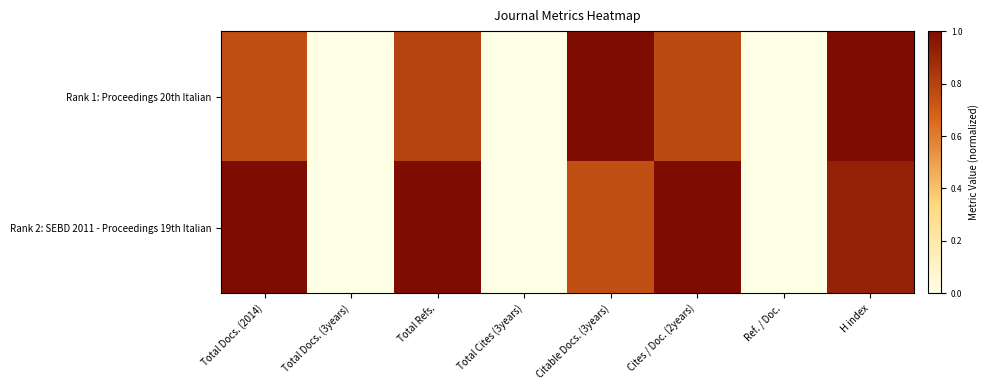

Rank the series at Total Docs. (3years) from lowest to highest value.

Rank 1: Proceedings 20th Italian, Rank 2: SEBD 2011 - Proceedings 19th Italian